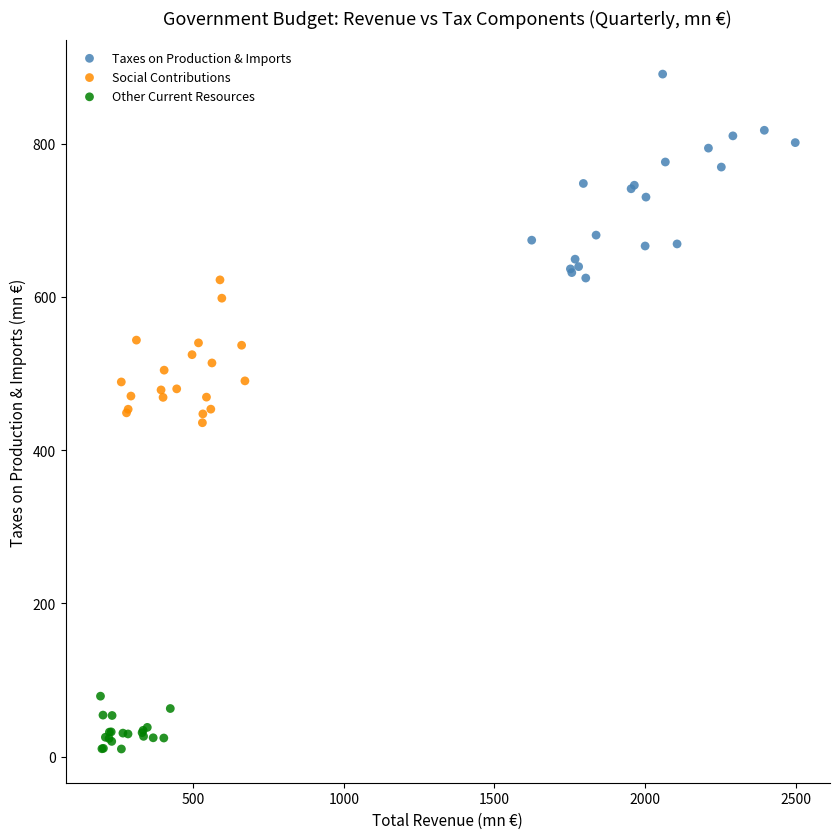

Which series contains the lowest Y value?

Other Current Resources